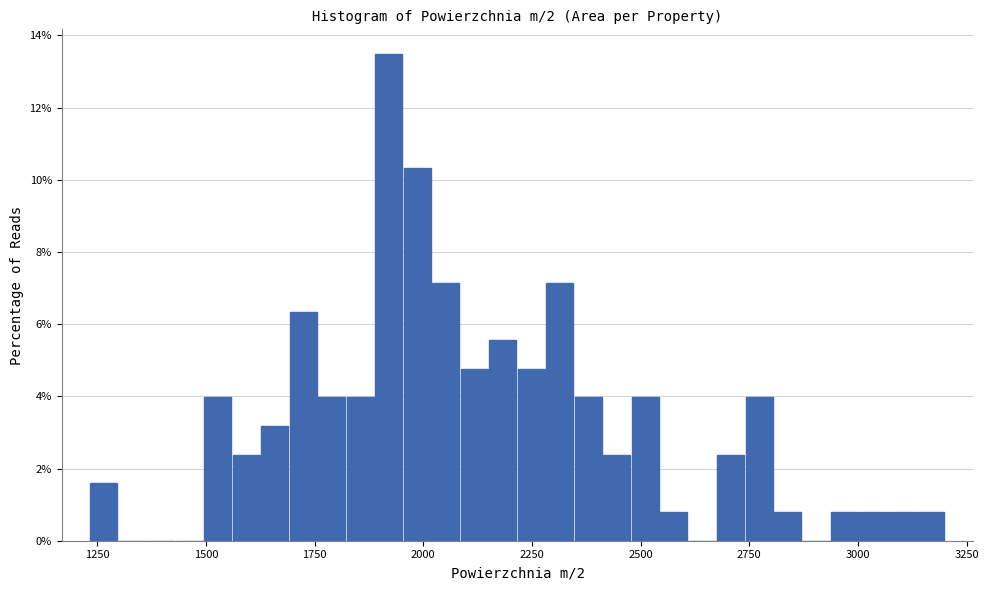

Read against the x-axis, roughly where is the centre of the tallest bar?

1900